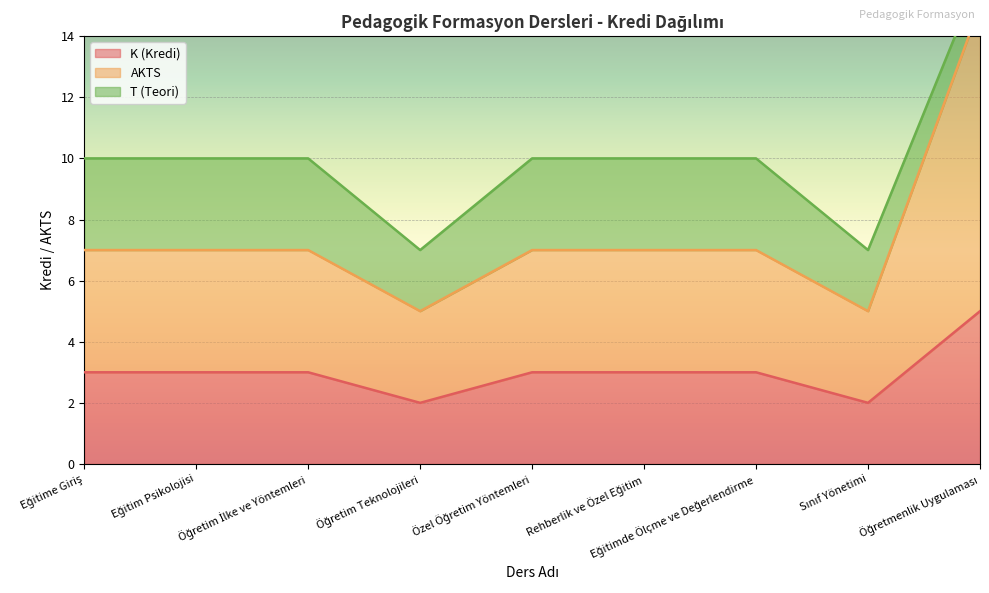

What is the label of the 7th point from the right?

Öğretim İlke ve Yöntemleri